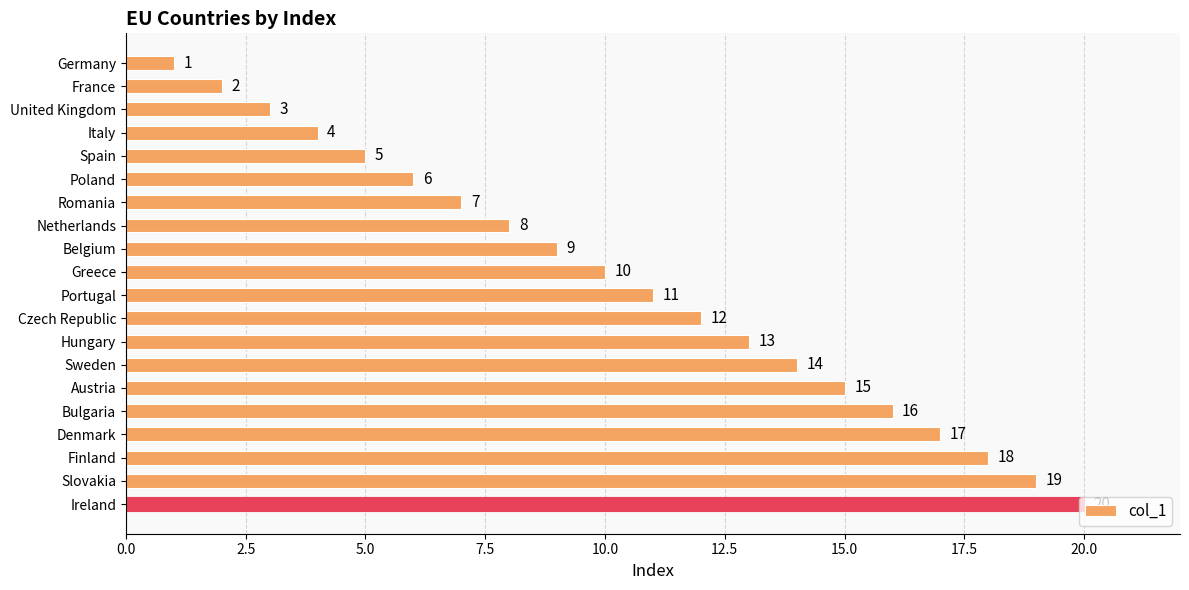

What is the sum of all values?

210